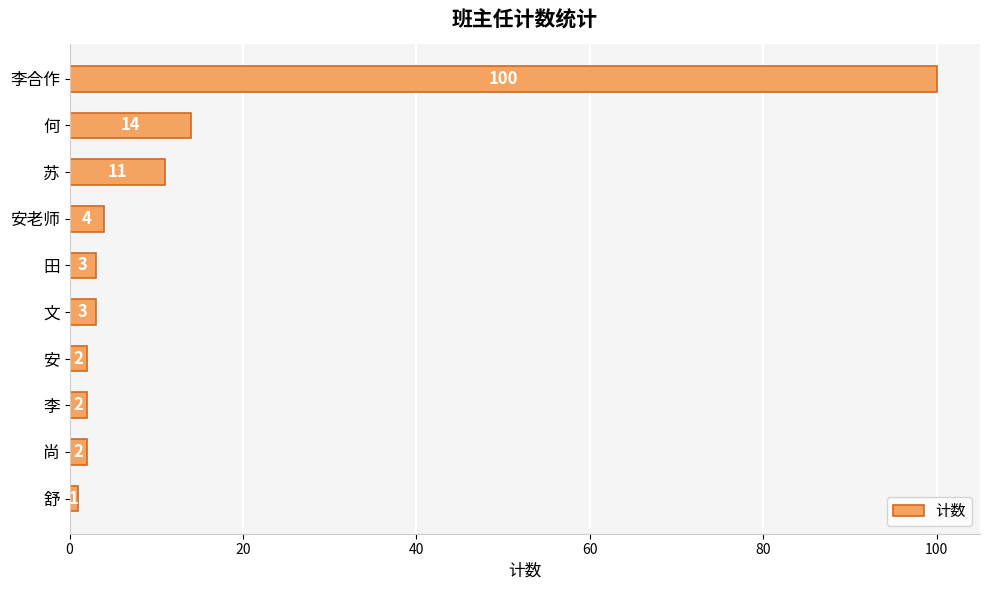

The value at 田 is 3. True or false?

True